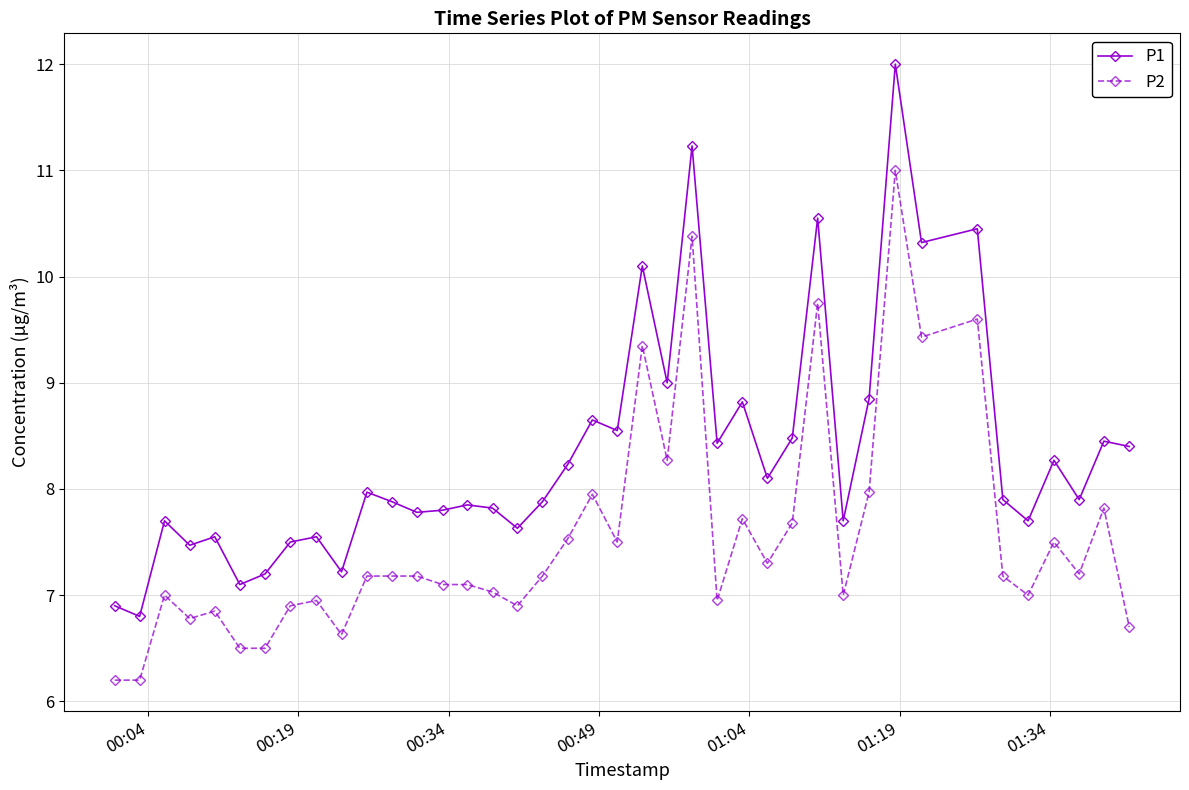

Is this an area chart (filled region under the line)?

No